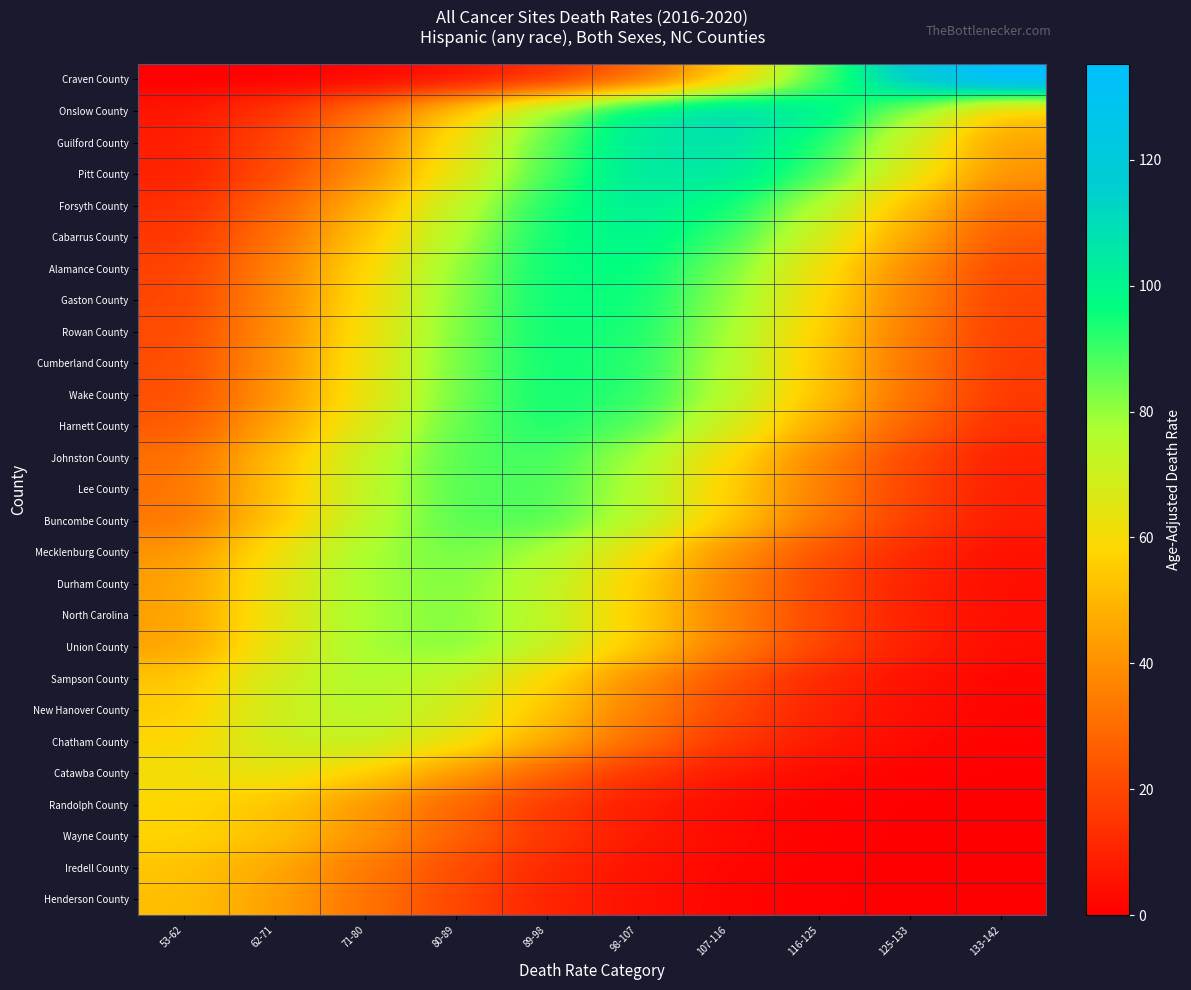

What is the maximum value shown in the chart?

139.6